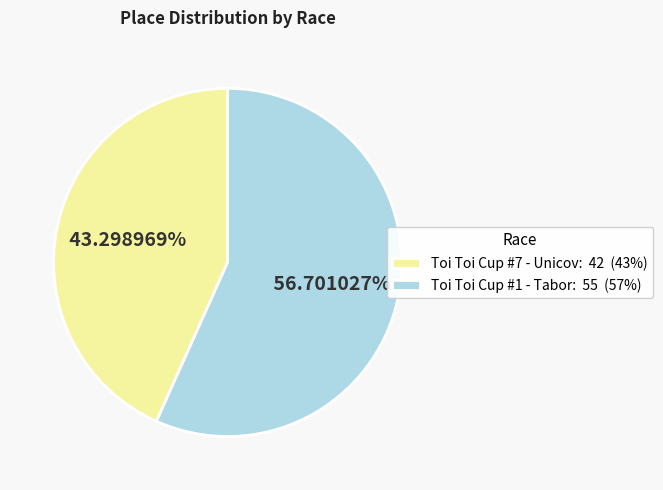

Combined, do Toi Toi Cup #7 - Unicov and Toi Toi Cup #1 - Tabor account for over 50%?

Yes